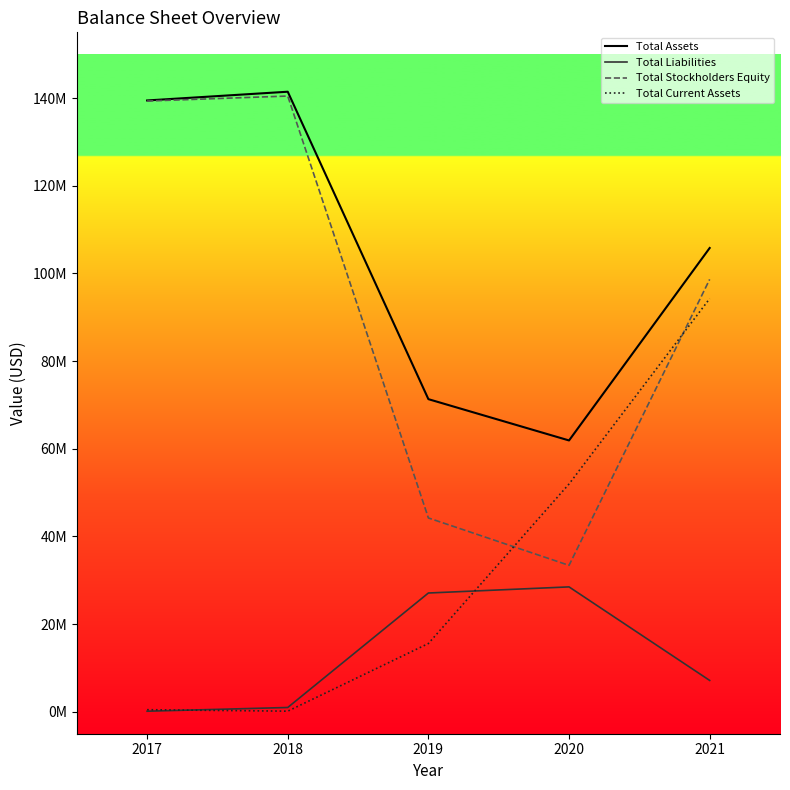

Does the chart display data point markers on the line(s)?

No